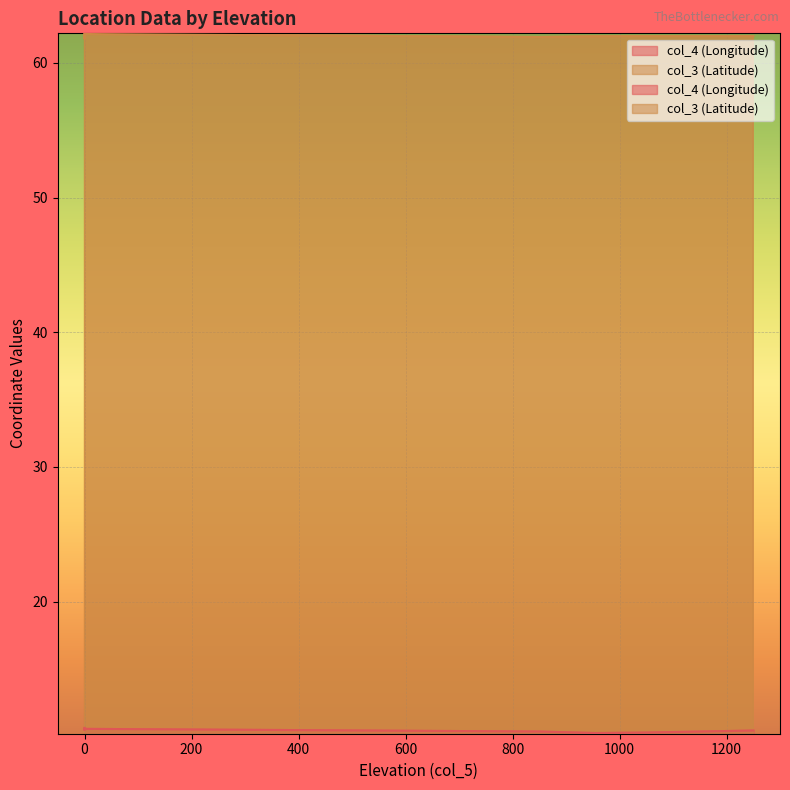

Which series changed the most between 0 and 1049?

col_4 (Longitude)